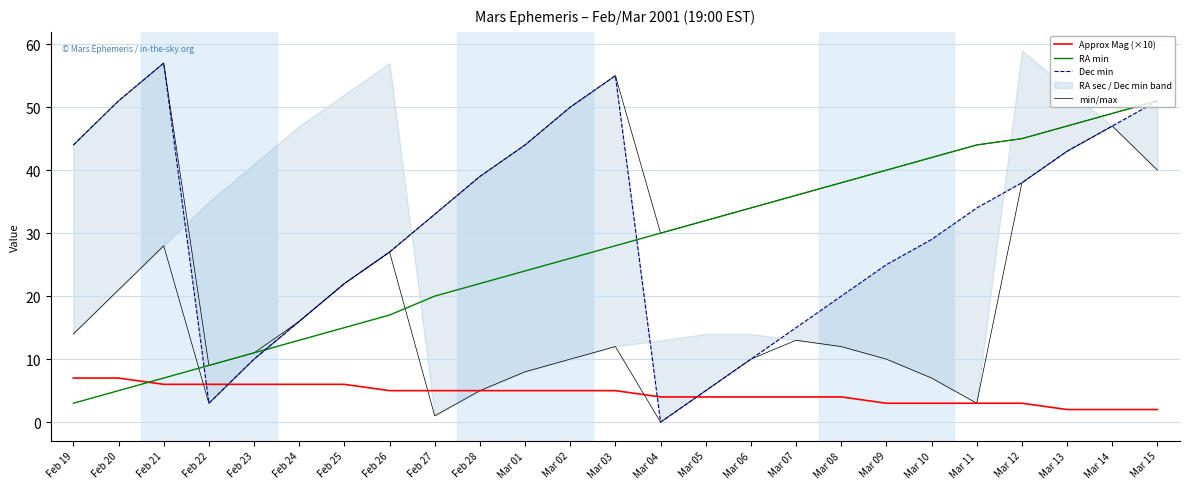

Reading left to right, list all the values displayed in this chart.

Approx Mag (×10): Feb 19=7	Feb 20=7	Feb 21=6	Feb 22=6	Feb 23=6	Feb 24=6	Feb 25=6	Feb 26=5	Feb 27=5	Feb 28=5	Mar 01=5	Mar 02=5	Mar 03=5	Mar 04=4	Mar 05=4	Mar 06=4	Mar 07=4	Mar 08=4	Mar 09=3	Mar 10=3	Mar 11=3	Mar 12=3	Mar 13=2	Mar 14=2	Mar 15=2
RA min: Feb 19=3	Feb 20=5	Feb 21=7	Feb 22=9	Feb 23=11	Feb 24=13	Feb 25=15	Feb 26=17	Feb 27=20	Feb 28=22	Mar 01=24	Mar 02=26	Mar 03=28	Mar 04=30	Mar 05=32	Mar 06=34	Mar 07=36	Mar 08=38	Mar 09=40	Mar 10=42	Mar 11=44	Mar 12=45	Mar 13=47	Mar 14=49	Mar 15=51
Dec min: Feb 19=44	Feb 20=51	Feb 21=57	Feb 22=3	Feb 23=10	Feb 24=16	Feb 25=22	Feb 26=27	Feb 27=33	Feb 28=39	Mar 01=44	Mar 02=50	Mar 03=55	Mar 04=0	Mar 05=5	Mar 06=10	Mar 07=15	Mar 08=20	Mar 09=25	Mar 10=29	Mar 11=34	Mar 12=38	Mar 13=43	Mar 14=47	Mar 15=51
min/max: Feb 19=14	Feb 20=21	Feb 21=28	Feb 22=3	Feb 23=10	Feb 24=16	Feb 25=22	Feb 26=27	Feb 27=1	Feb 28=5	Mar 01=8	Mar 02=10	Mar 03=12	Mar 04=0	Mar 05=5	Mar 06=10	Mar 07=13	Mar 08=12	Mar 09=10	Mar 10=7	Mar 11=3	Mar 12=38	Mar 13=43	Mar 14=47	Mar 15=40